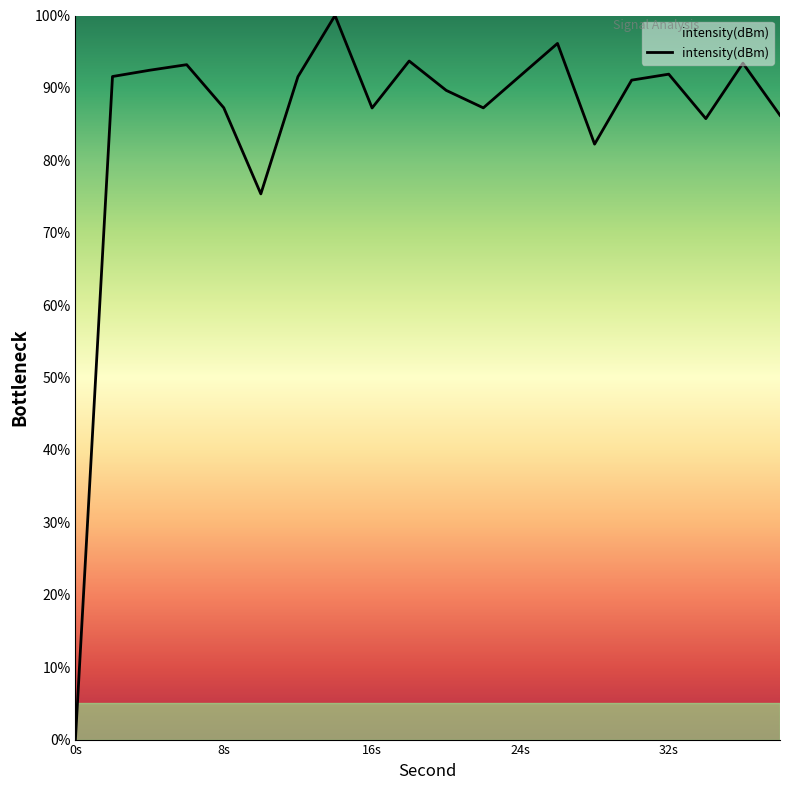

What is the greatest value displayed?

100.0